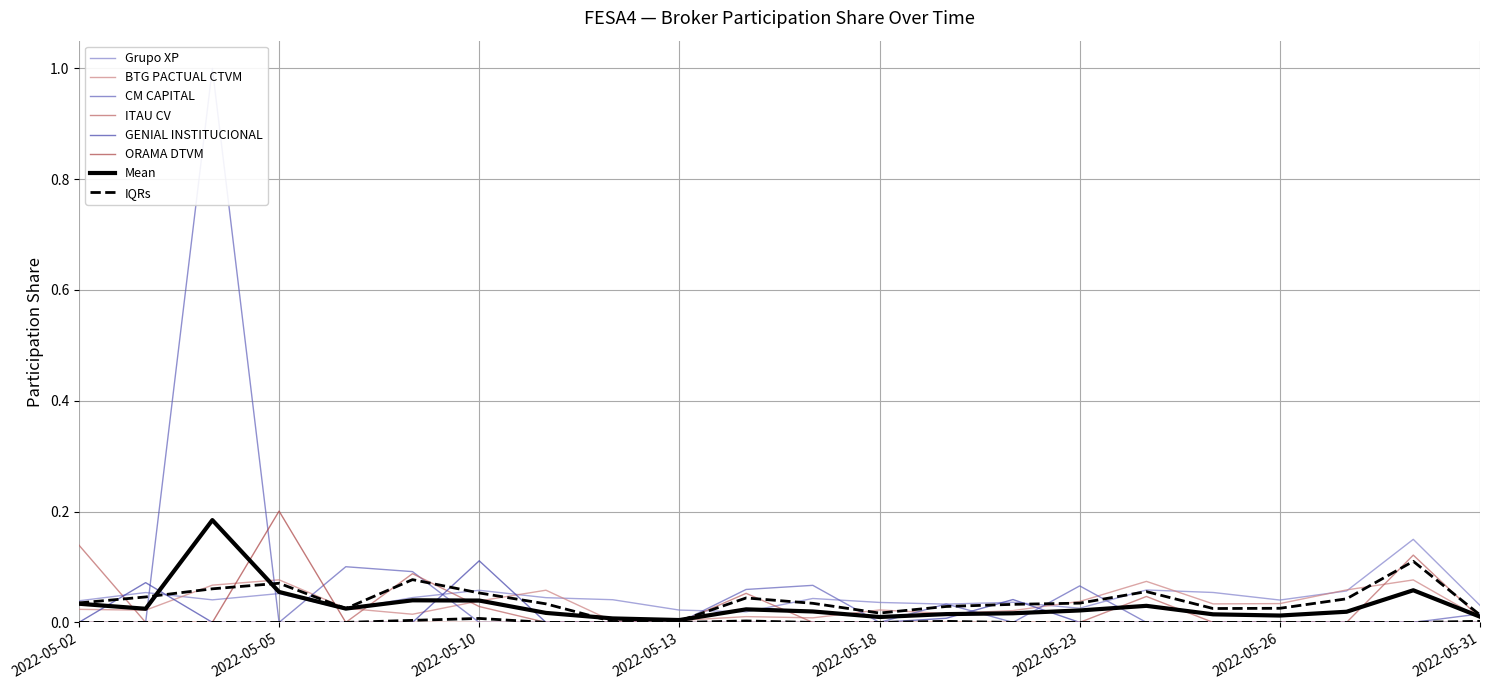

The BTG PACTUAL CTVM series shows 0.0 at 2022-05-31. True or false?

False